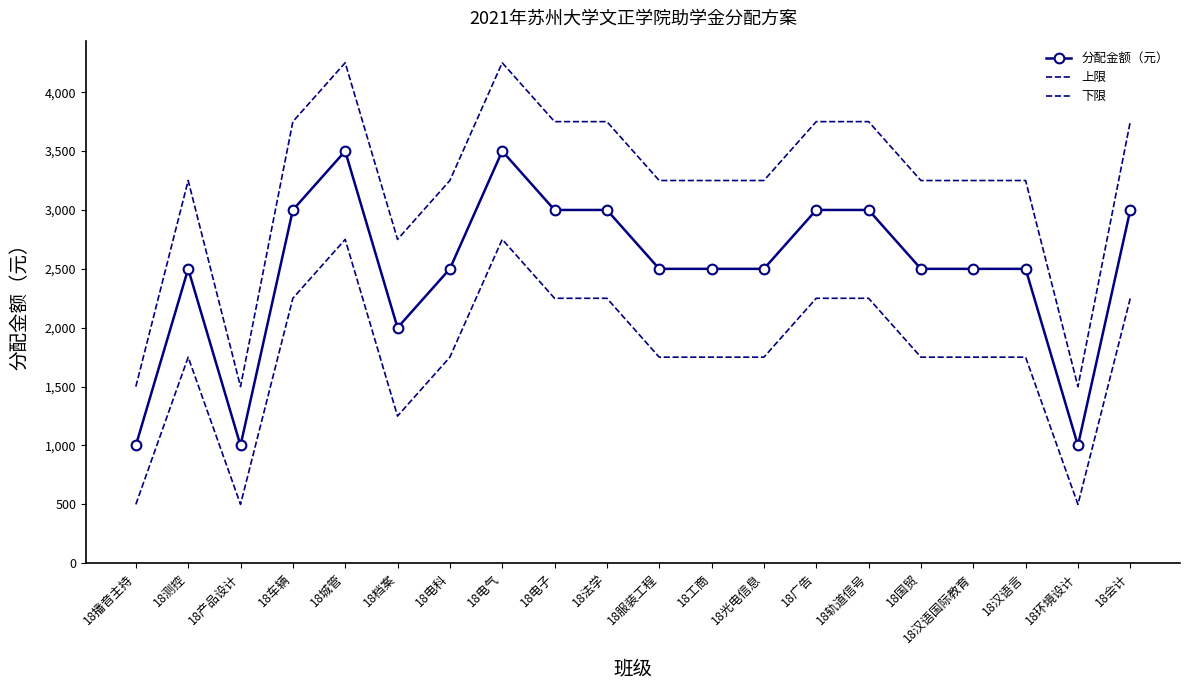

How many 上限 values are between 3250 and 3750?

14